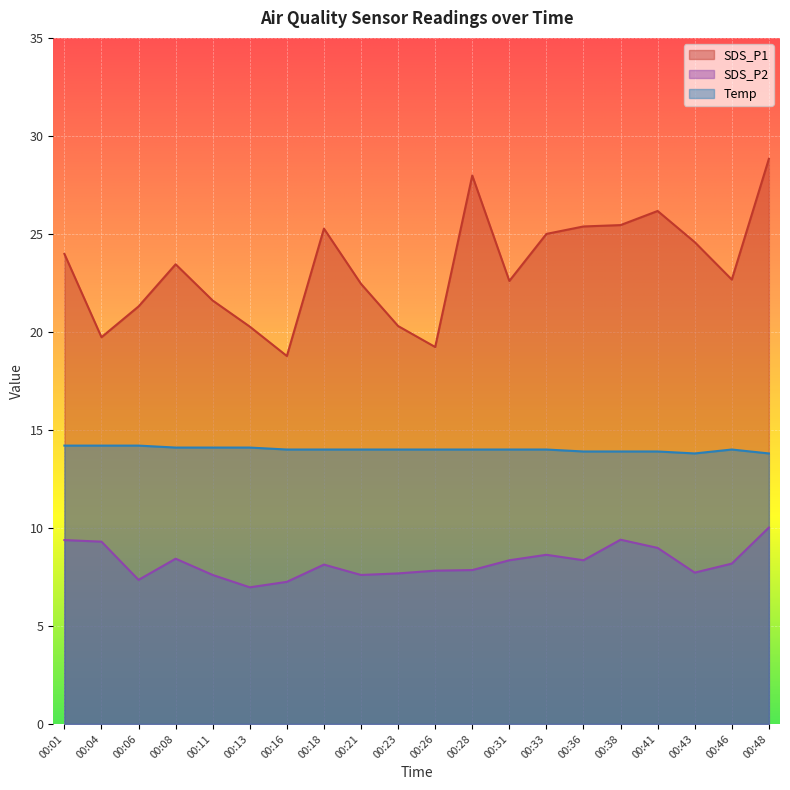

How many values in the SDS_P2 series exceed 8?

11